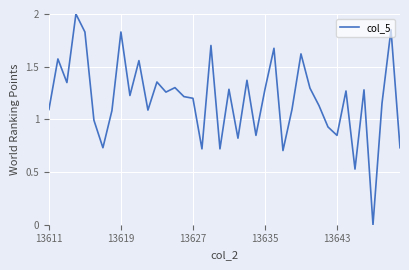

What is the greatest value displayed?

2.0